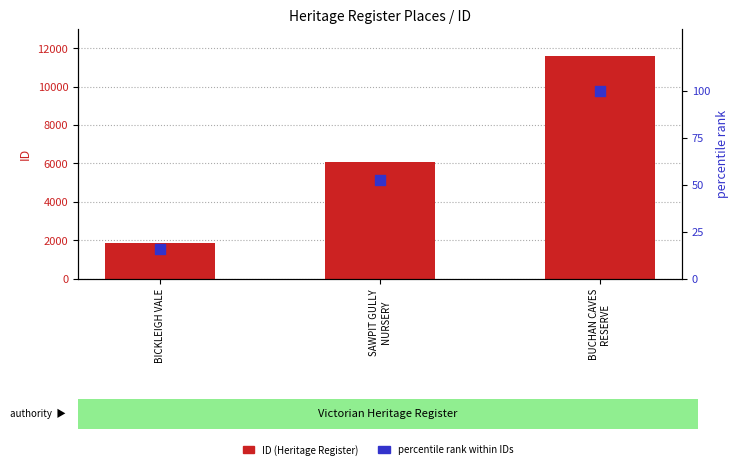

Which series reaches the maximum Y coordinate?

ID (Heritage Register)